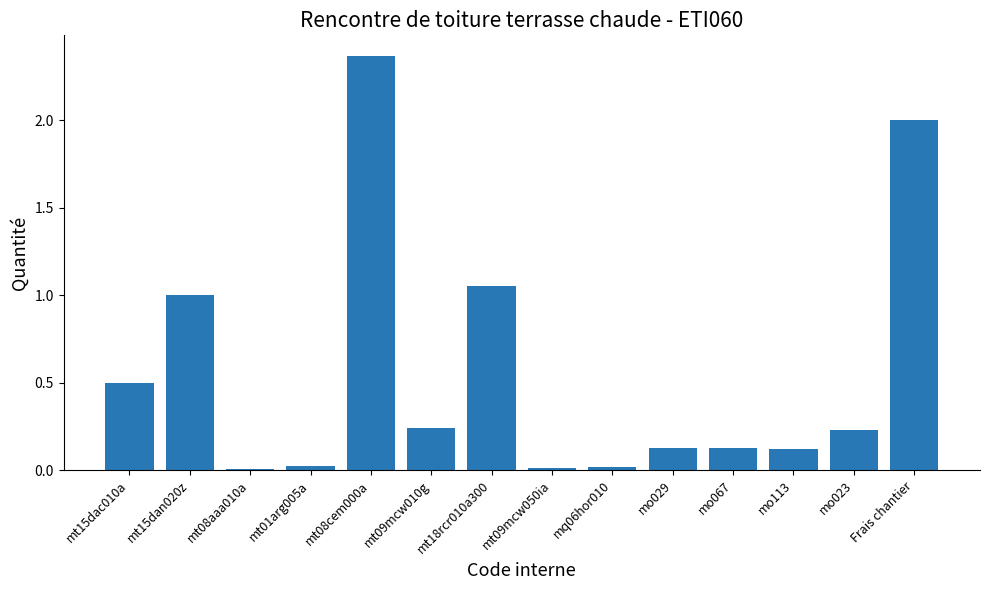

At which category does the chart reach its peak across all series?

mt08cem000a